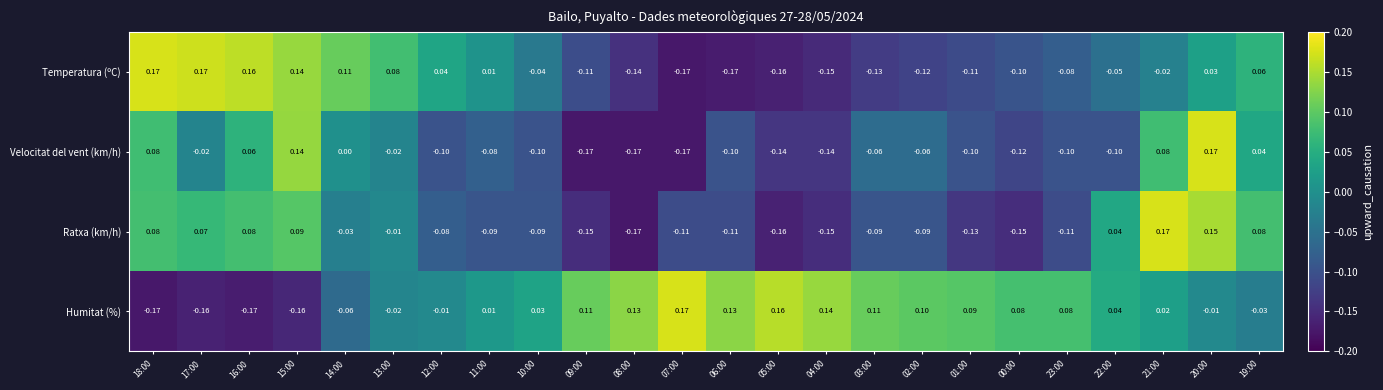

How many distinct data groups are displayed?

4